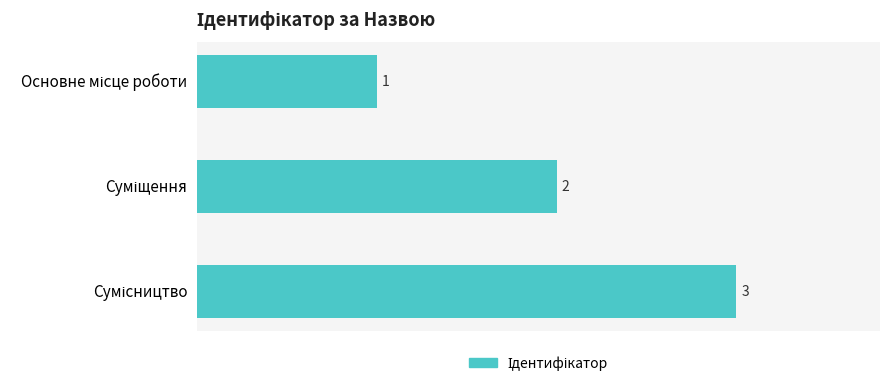

What is the greatest value displayed?

3